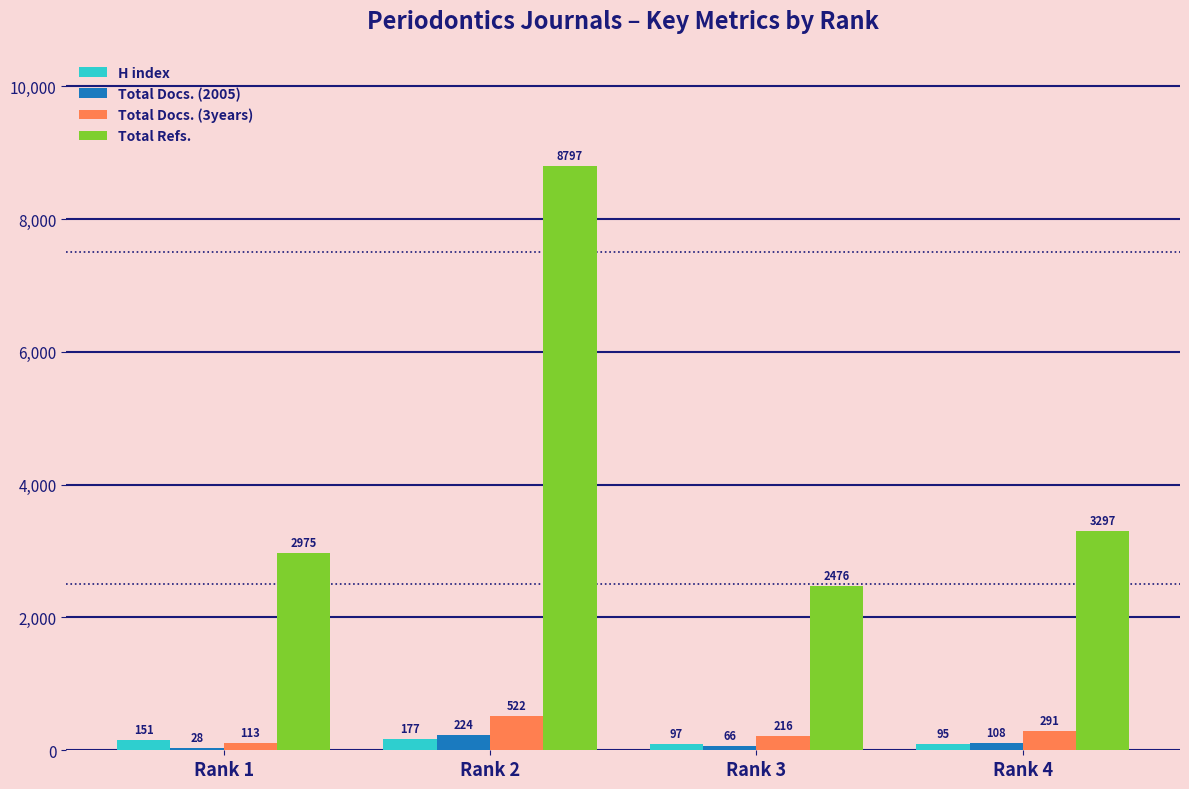

What is the sum of all Total Docs. (2005) values?

426